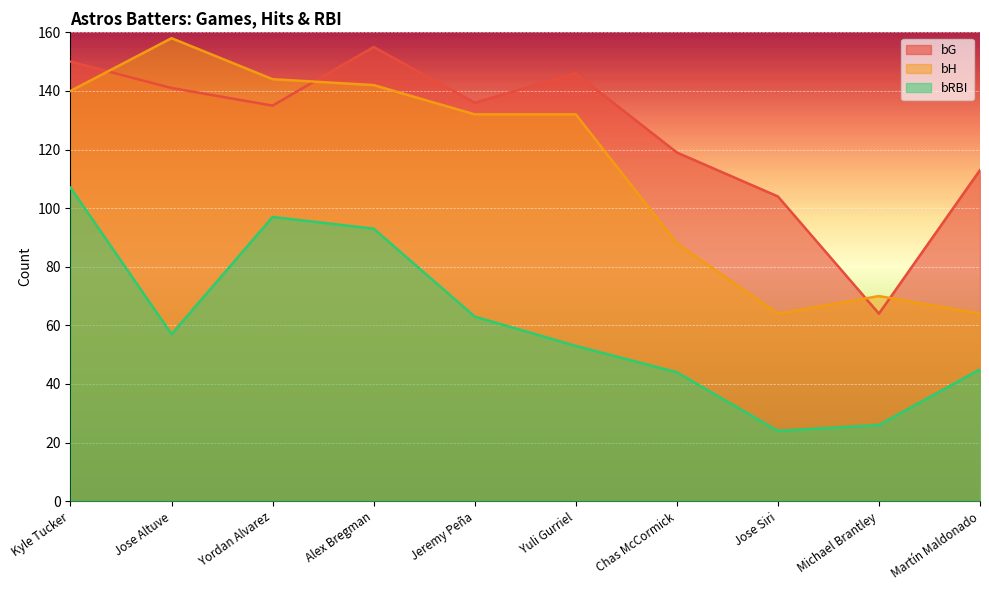

Rank the series by their average value, from highest to lowest.

bG, bH, bRBI